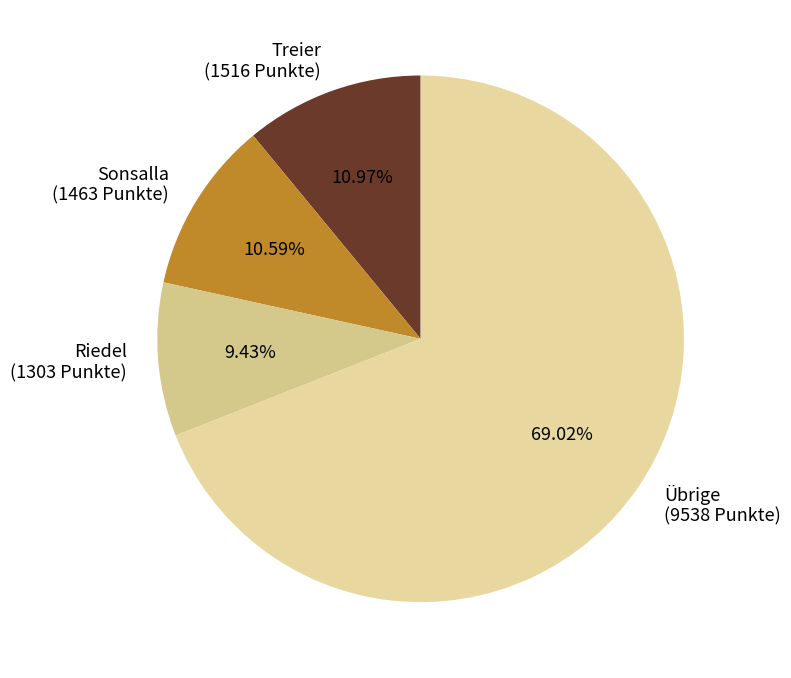

Combined, do Treier (1516 Punkte) and Übrige (9538 Punkte) account for over 50%?

Yes